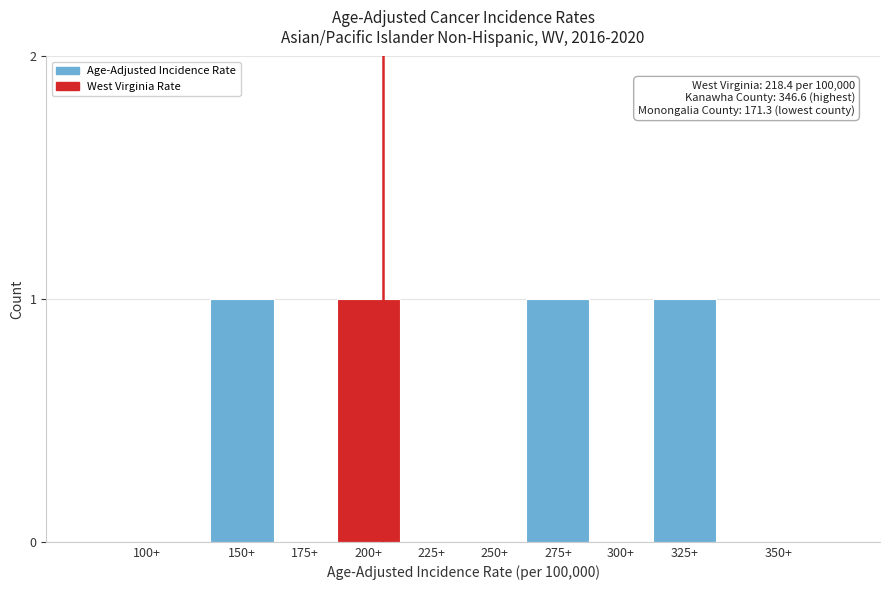

Reading left to right, what are all the values shown in this chart?

100+=0	150+=1	175+=0	200+=1	225+=0	250+=0	275+=1	300+=0	325+=1	350+=0